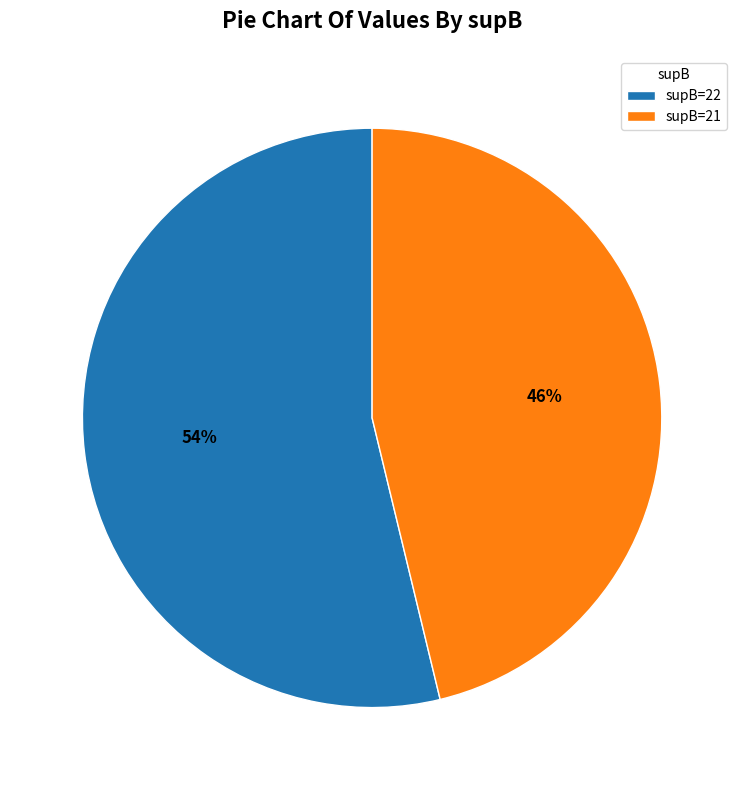

What percentage is the supB=22 slice, to the nearest percent?

54%